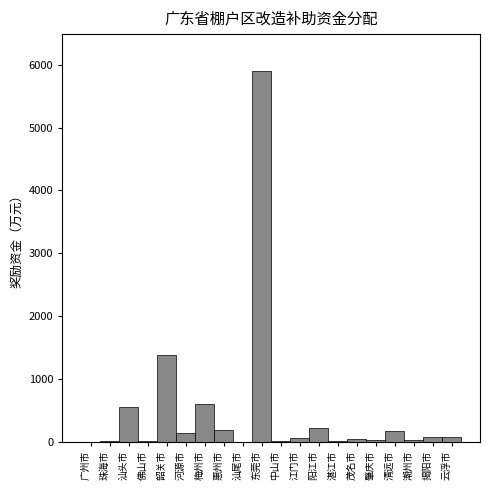

Is it true that the value at 韶关市 is 1387?

True